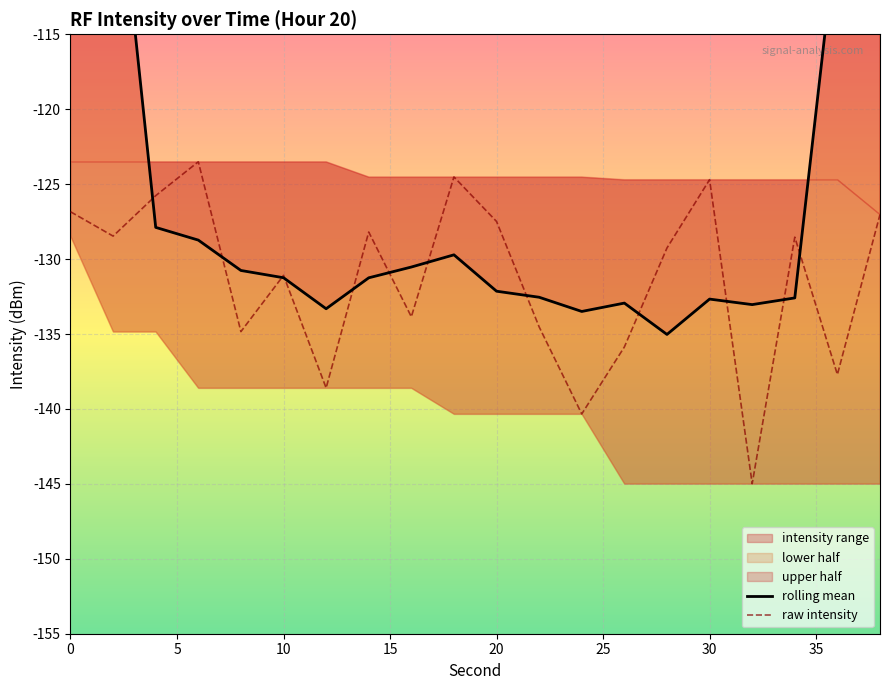

How many times do rolling mean and raw intensity cross each other?

12